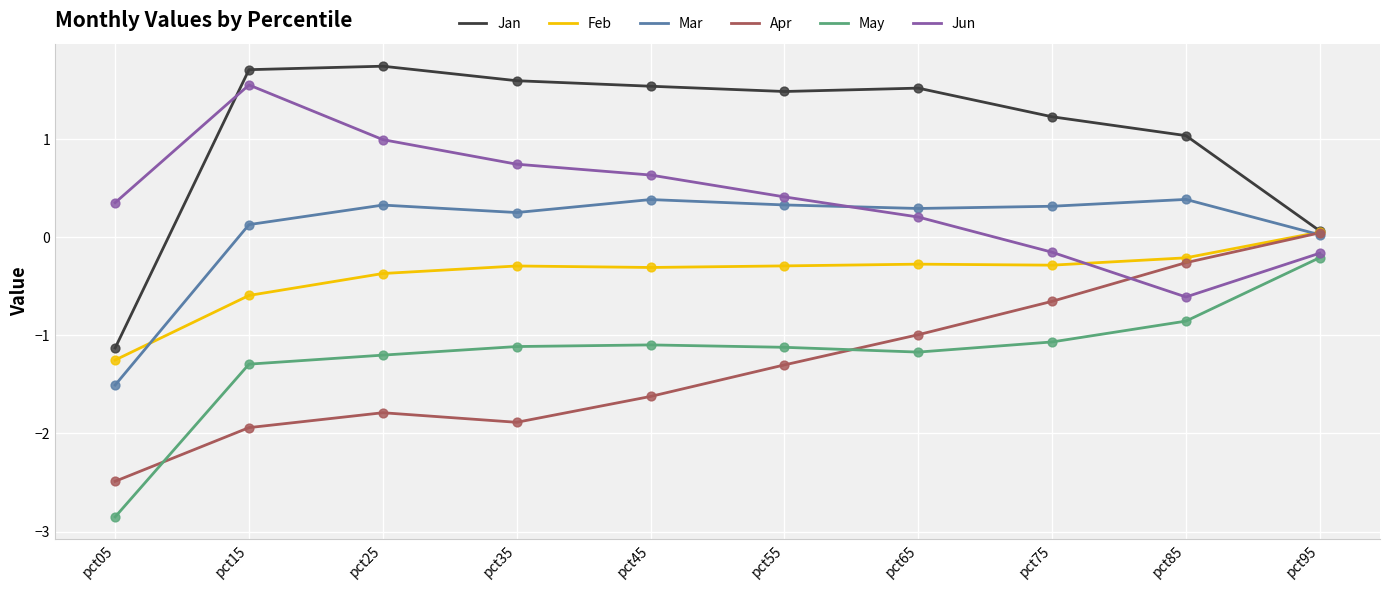

What are all the series names shown in the legend?

Jan, Feb, Mar, Apr, May, Jun